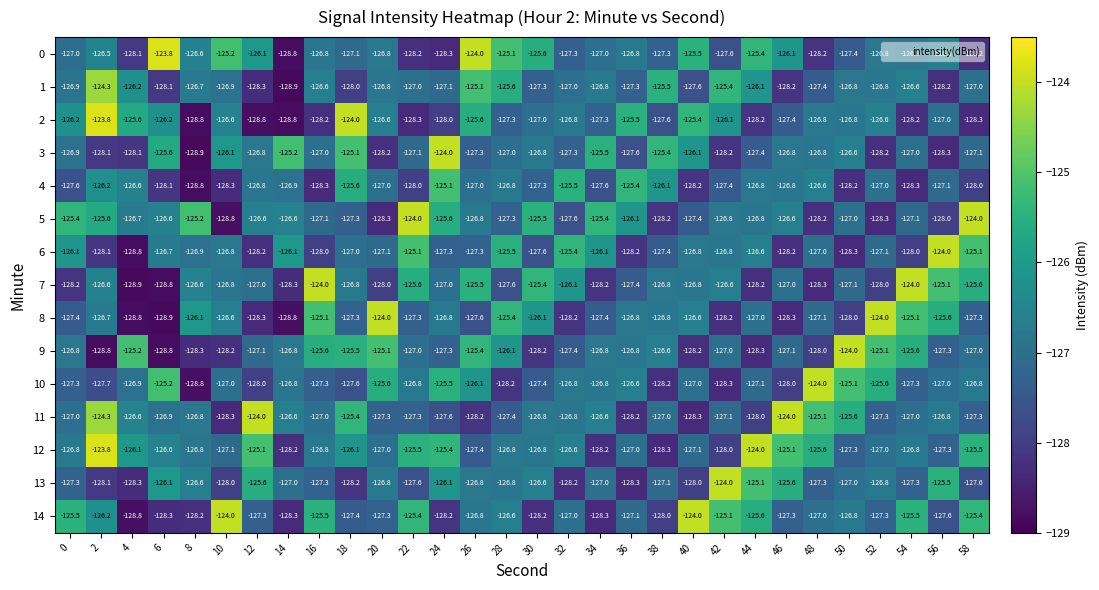

What is the minimum value for 4?

-128.8